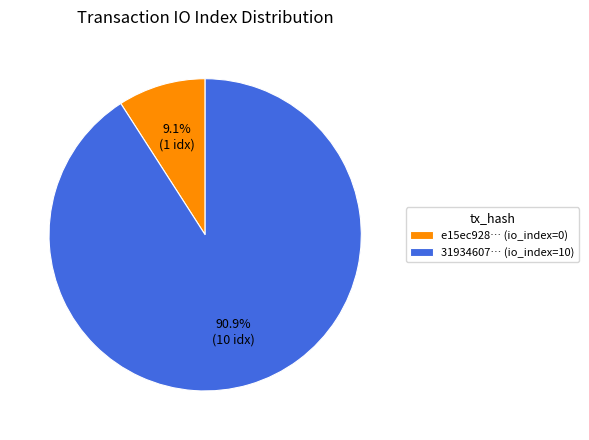

What portion of the pie excludes 31934607… (io_index=10)?

9.1%